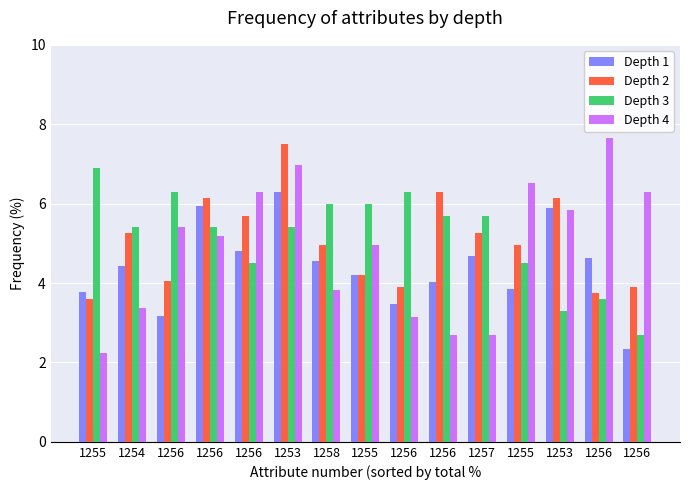

What is the label of the 2nd bar from the left?

1254